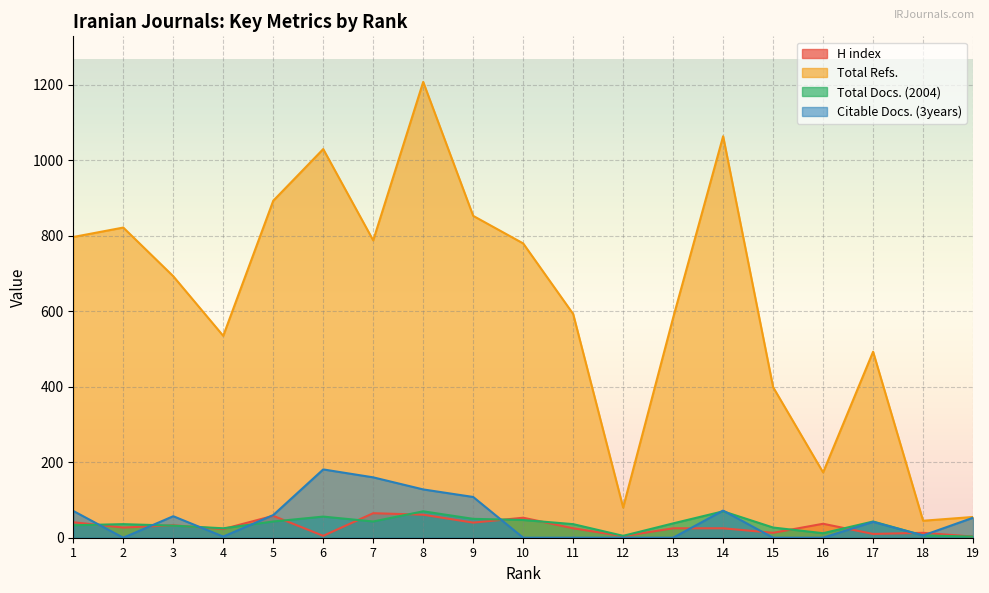

Is the value of H index at 17 greater than the value of Total Docs. (2004) at 3?

No